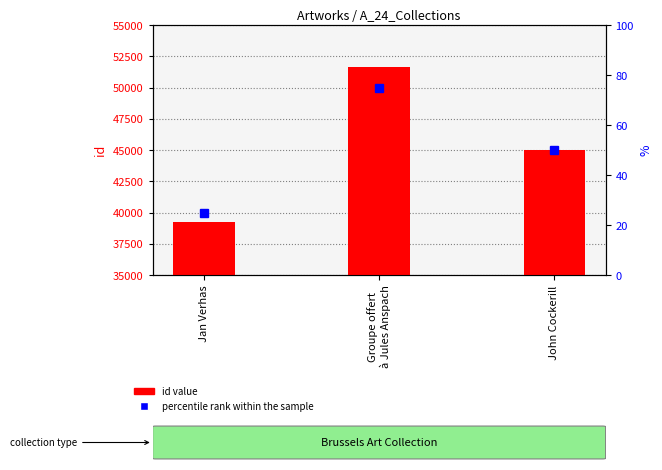

At Groupe offert
à Jules Anspach, list the series in order from largest to smallest.

id value, percentile rank within the sample